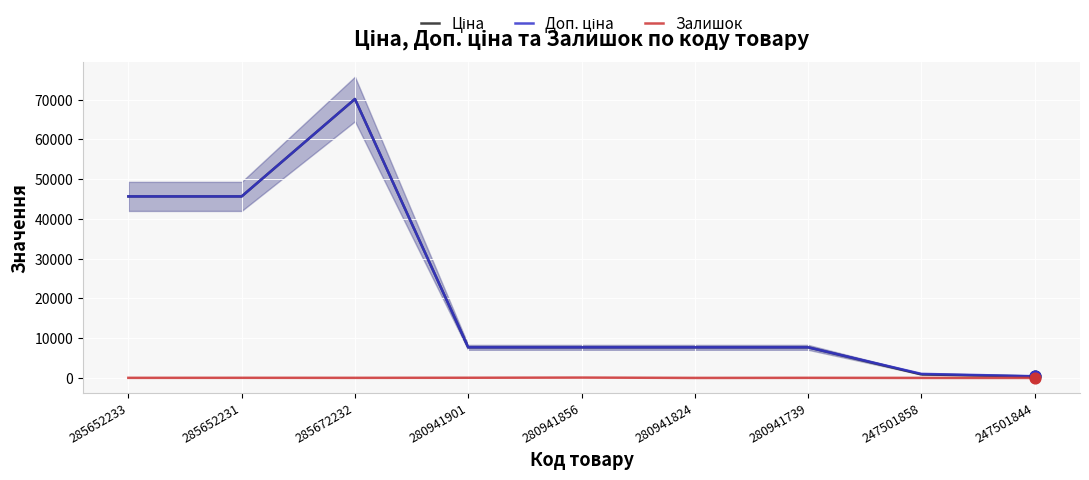

At which category is the sum across all series the highest?

285672232